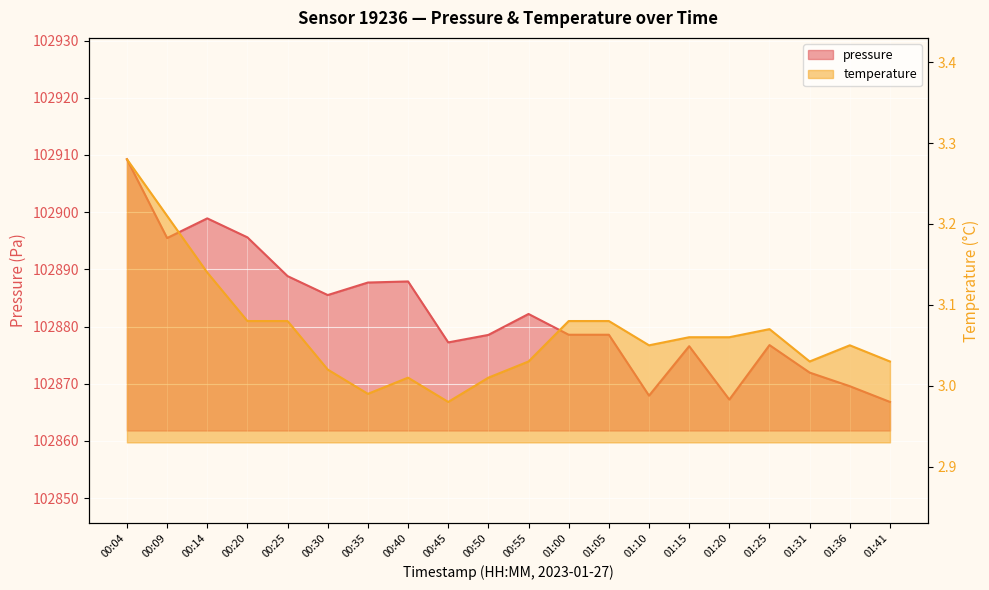

Is it true that pressure equals 102887.7 at 00:35?

True